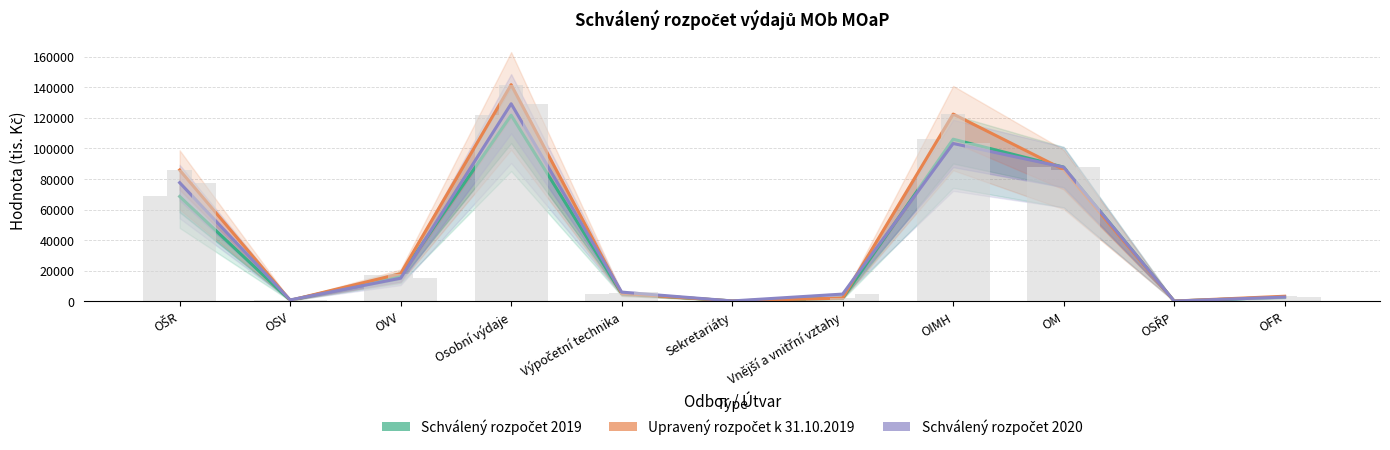

Which series has the widest spread of values?

Upravený rozpočet k 31.10.2019